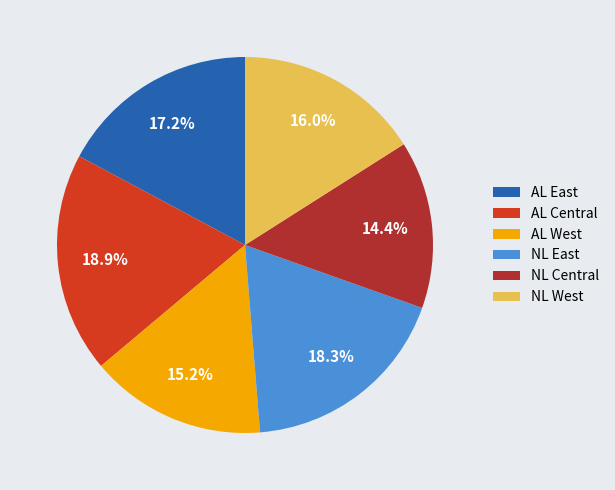

To the nearest percent, what percentage of the pie is AL Central?

19%